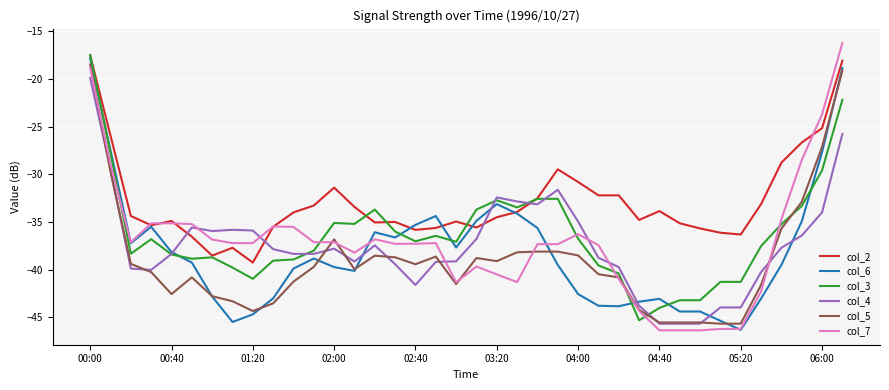

Which series has the largest total across all categories?

col_2